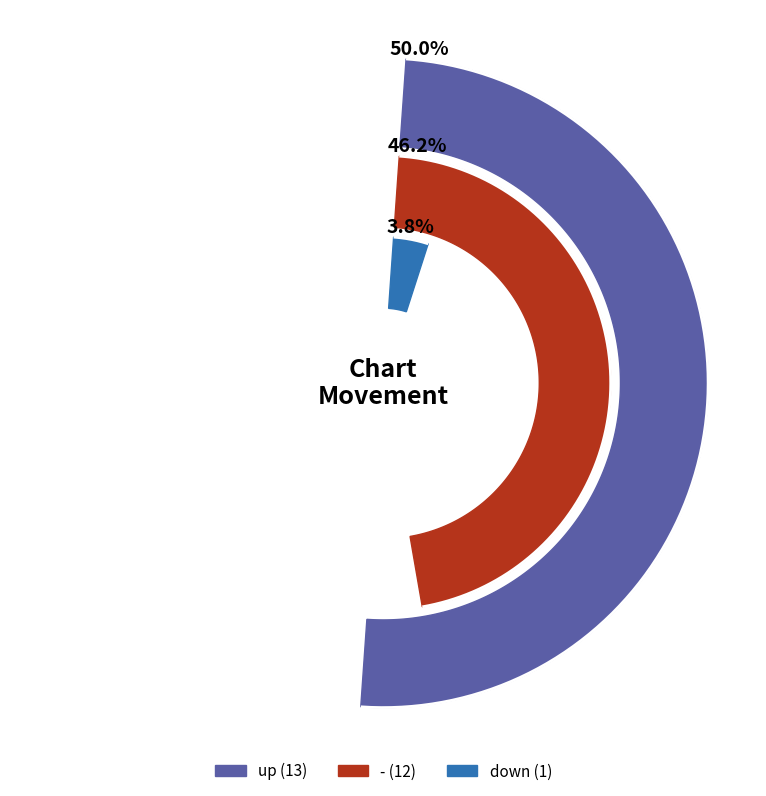

To the nearest percent, what portion does up represent?

50%